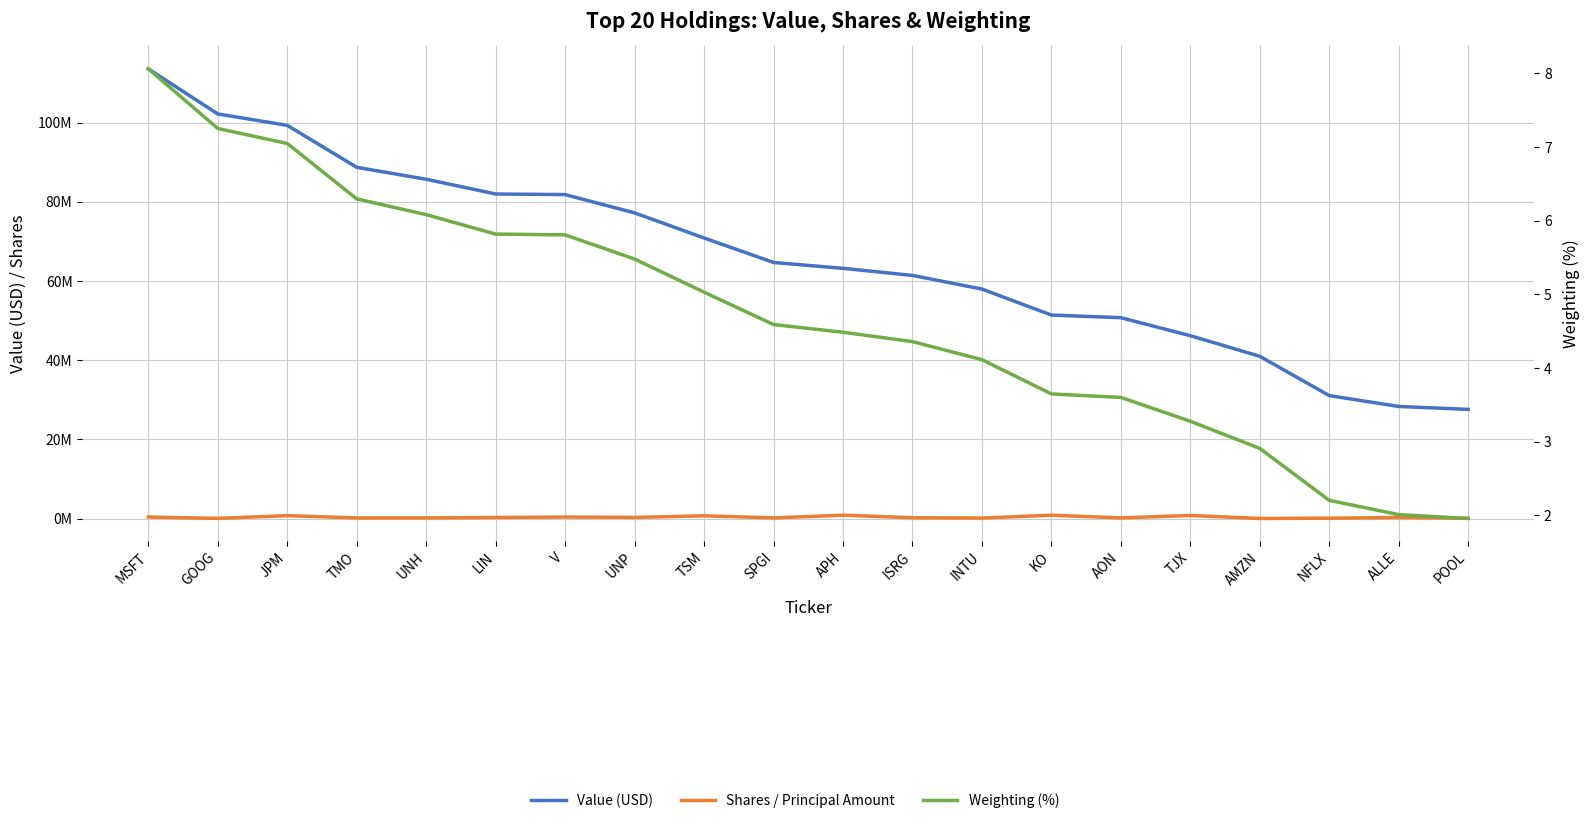

Rank the series by their maximum value, from lowest to highest.

Weighting (%), Shares / Principal Amount, Value (USD)